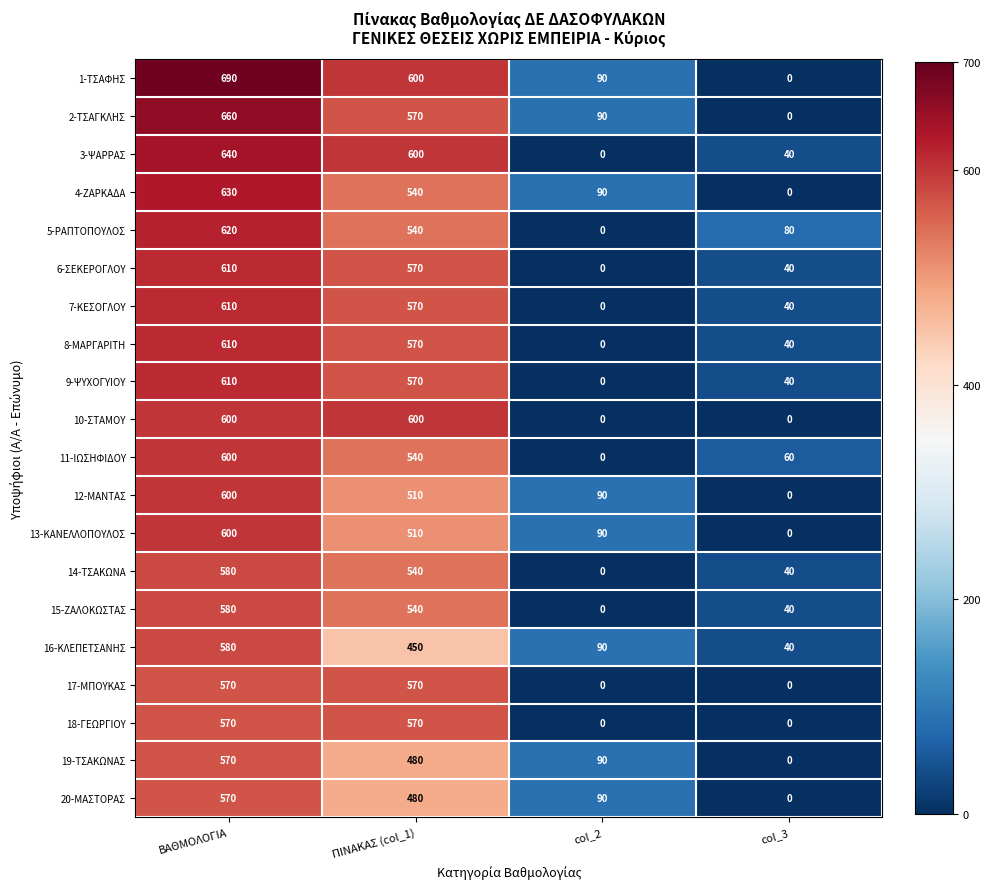

What is the sum of all 5-ΡΑΠΤΟΠΟΥΛΟΣ values?

1240